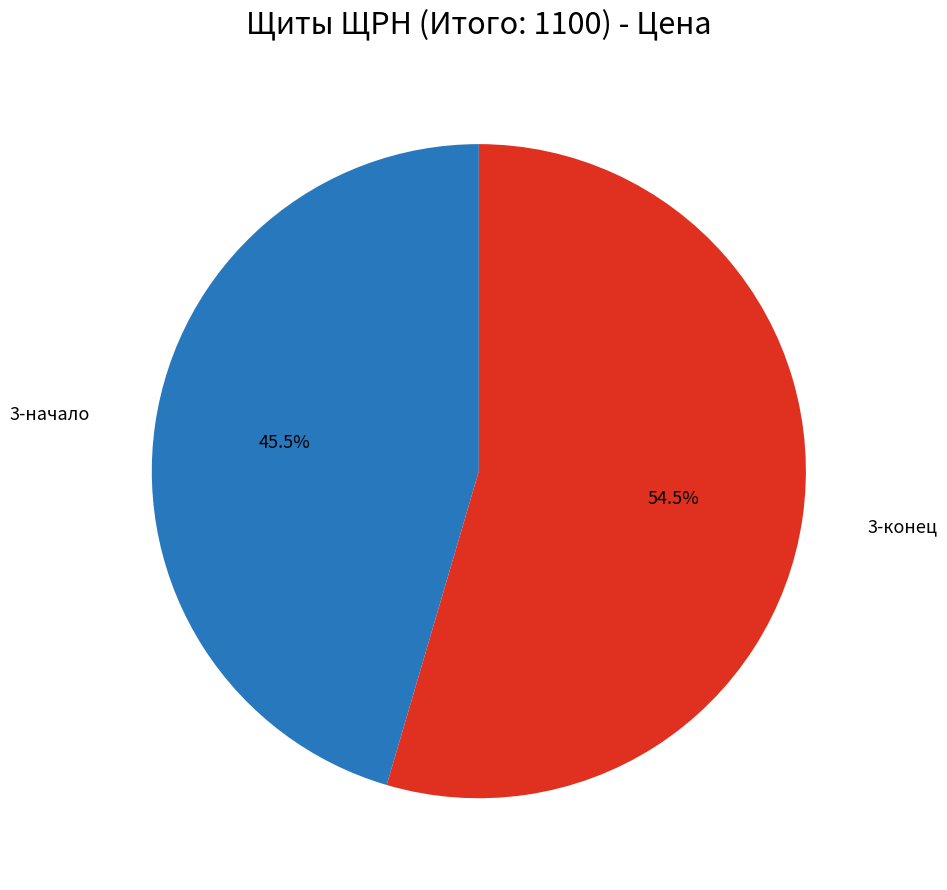

What is the smallest slice in the pie chart?

3-начало